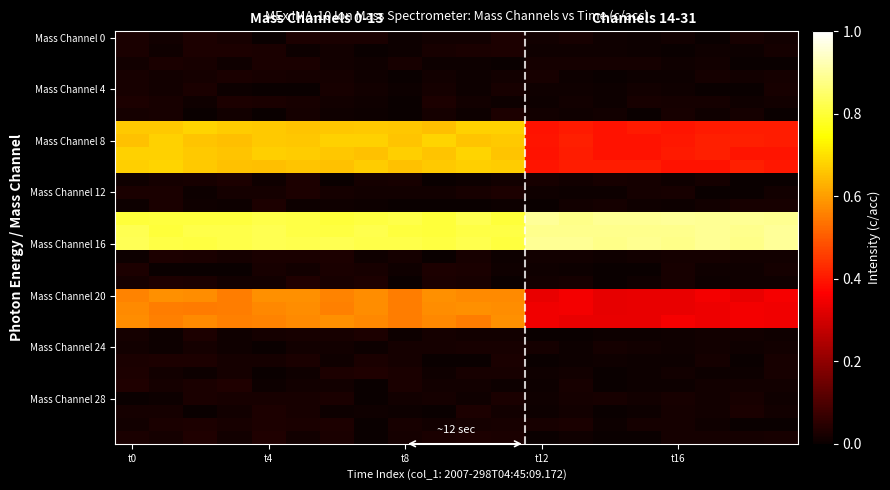

How many categories are shown in the chart?

20